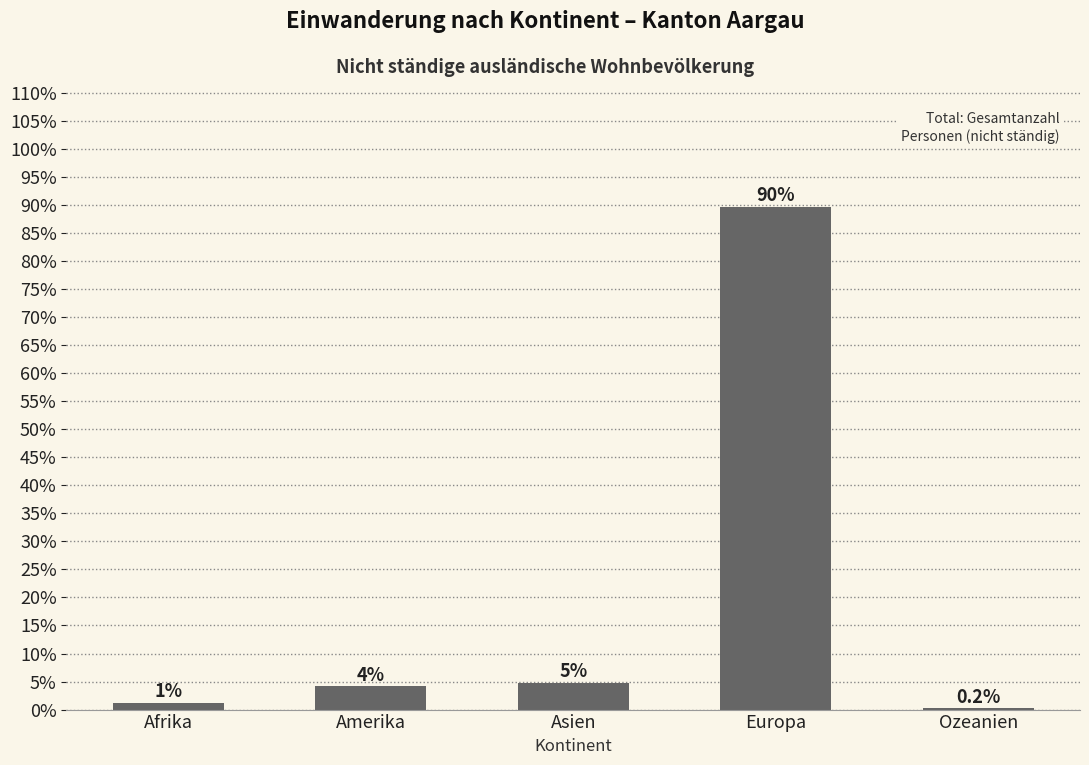

What is the greatest value displayed?

0.9